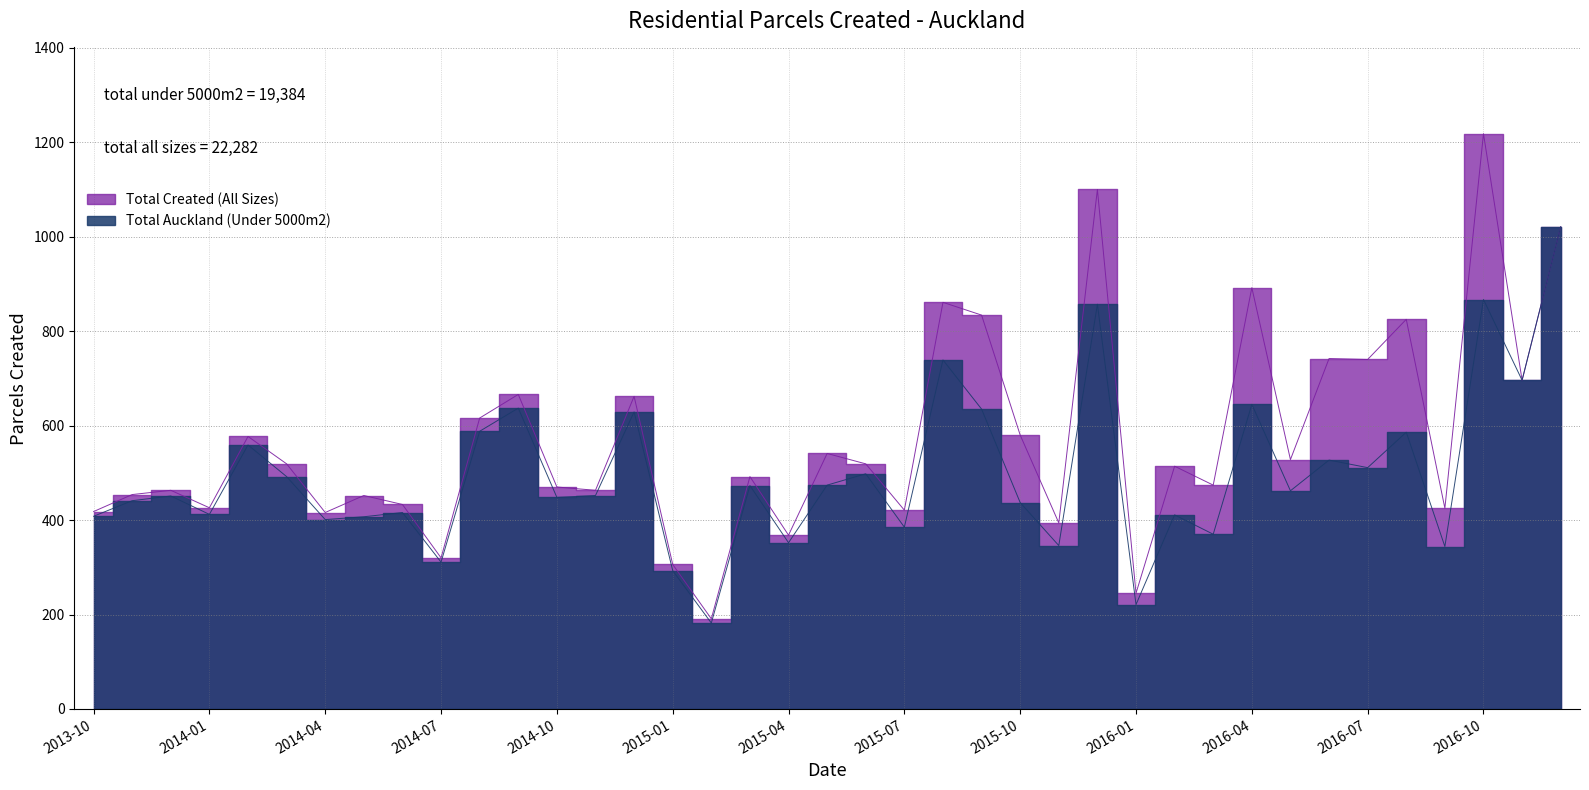

How many interior local peaks does the Total Auckland (Under 5000m2) series have?

14